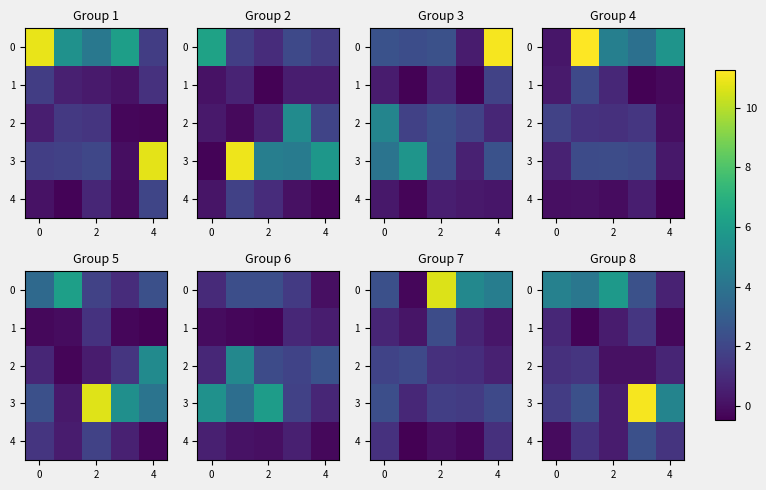

What is the maximum value for 1?

1.4